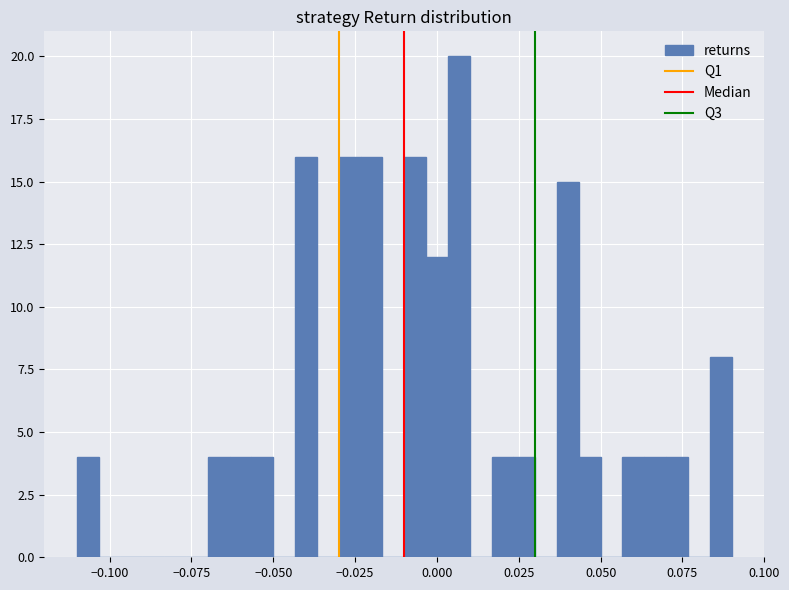

Around what value on the x-axis is the tallest bar? Give the approximate position of its centre, as read against the axis.

0.005